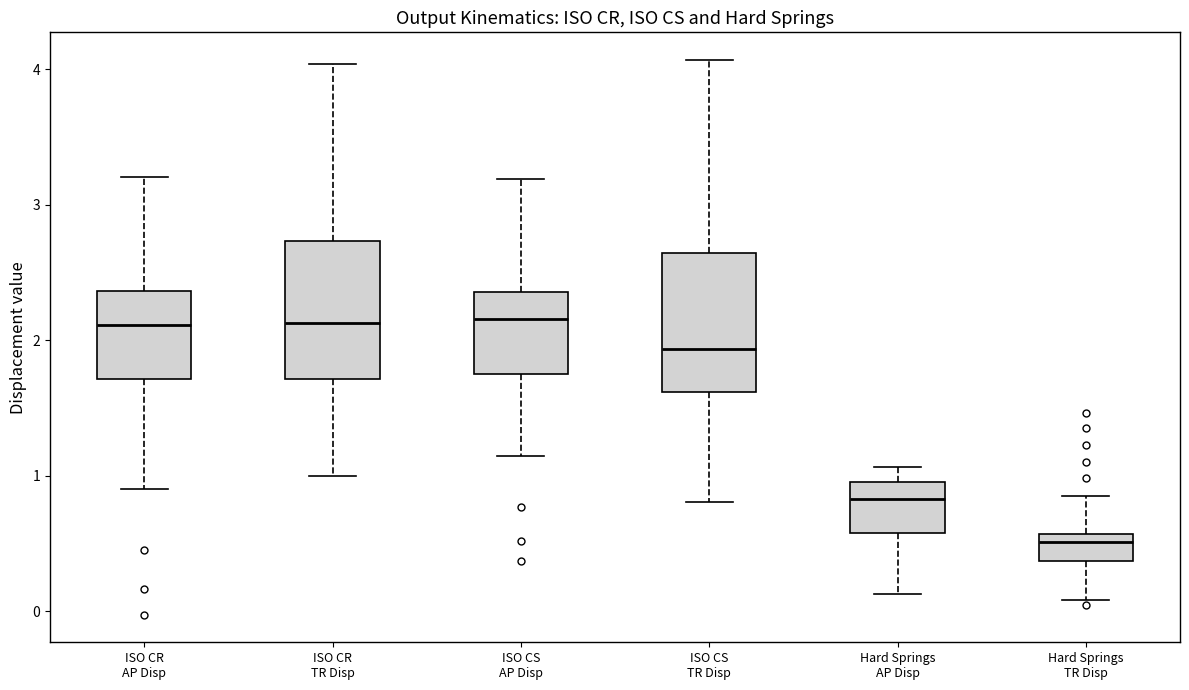

Reading left to right, read every box against the y-axis: the position of its median line, the range the box covers, and the ends of its whiskers. The values are not printed on the chart, so give them approximately, as read against the axis.

ISO CR AP Disp: median 2.1, box 1.7 to 2.4, whiskers 0.9 to 3.2
ISO CR TR Disp: median 2.1, box 1.7 to 2.7, whiskers 1.0 to 4.0
ISO CS AP Disp: median 2.2, box 1.8 to 2.4, whiskers 1.1 to 3.2
ISO CS TR Disp: median 1.9, box 1.6 to 2.6, whiskers 0.8 to 4.1
Hard Springs AP Disp: median 0.8, box 0.6 to 1.0, whiskers 0.1 to 1.1
Hard Springs TR Disp: median 0.5, box 0.4 to 0.6, whiskers 0.1 to 0.9